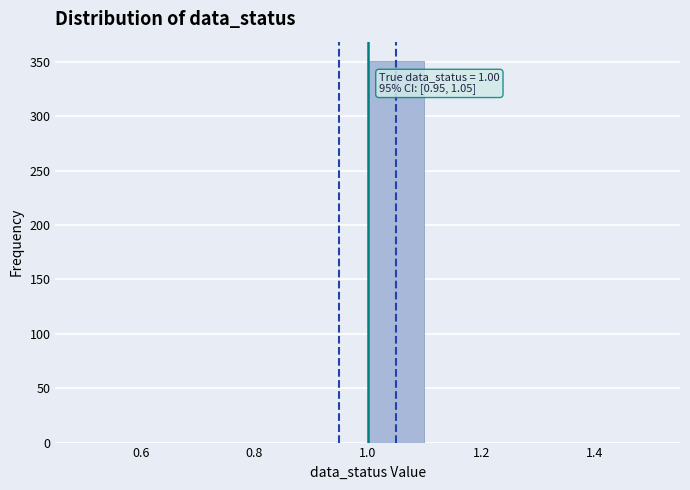

Over which range of the x-axis is the bar tallest?

1.0 to 1.1